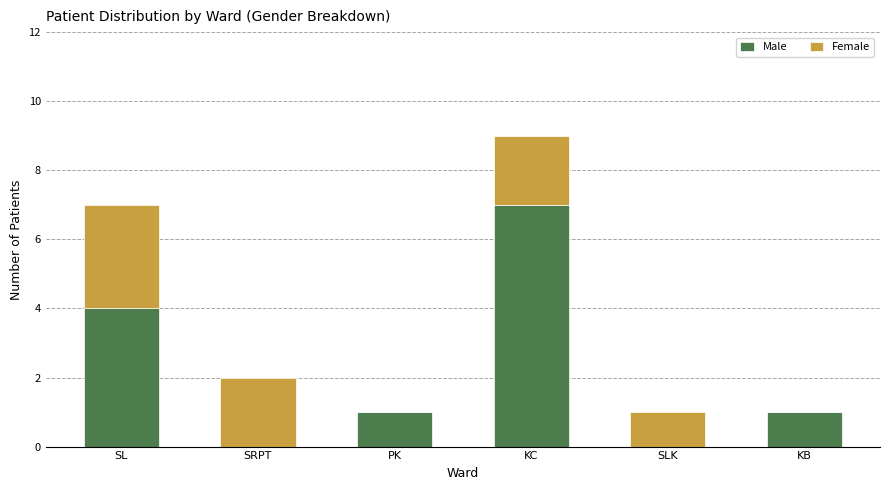

Reading left to right, list the values for the Male series.

SL=4	SRPT=0	PK=1	KC=7	SLK=0	KB=1